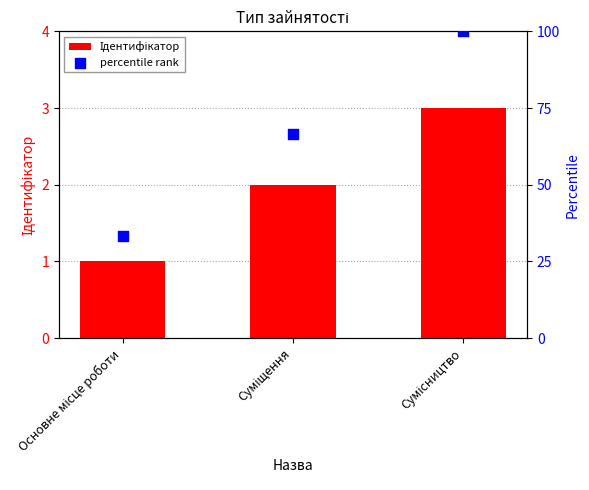

Which series reaches the minimum Y coordinate?

Ідентифікатор